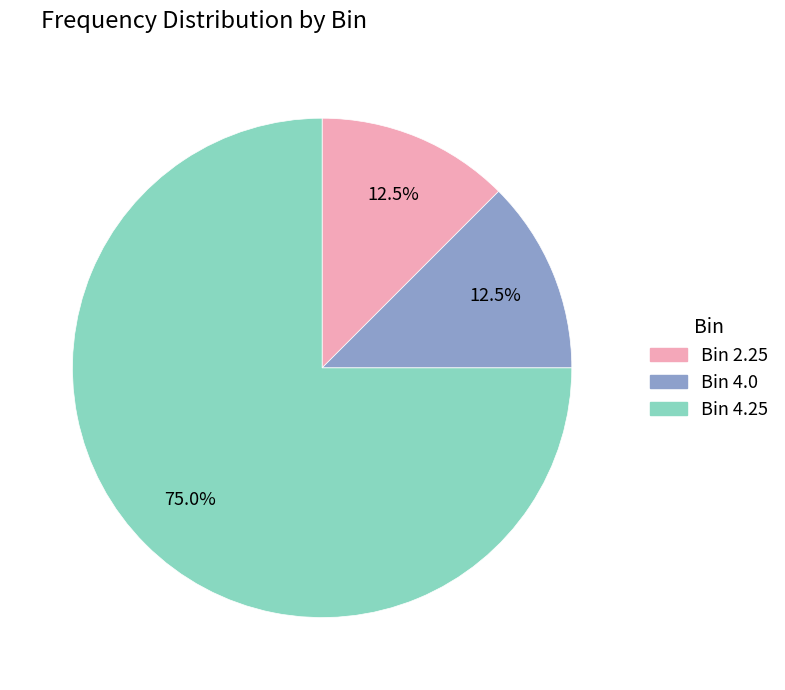

Is there a majority slice in this chart?

Yes